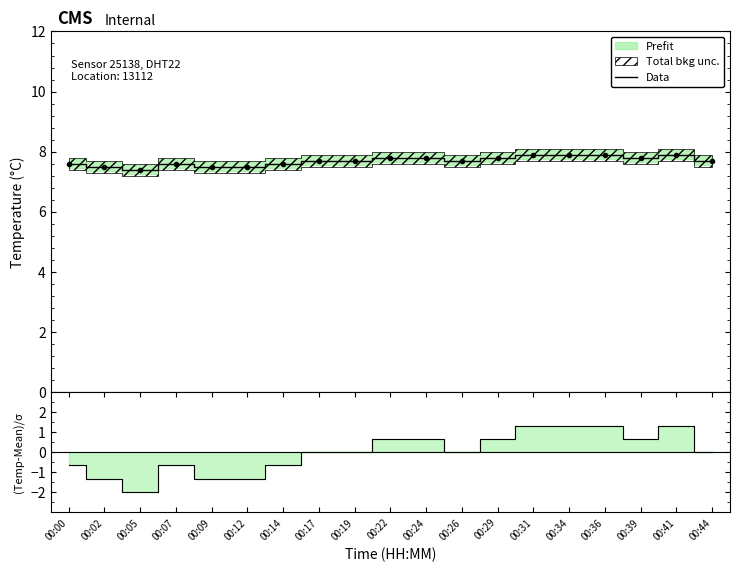

What is the sum of all values?

146.3